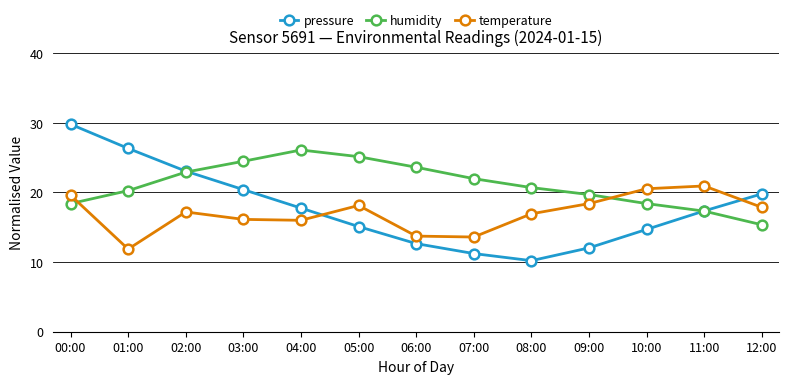

Rank the series by their maximum value, from lowest to highest.

temperature, humidity, pressure